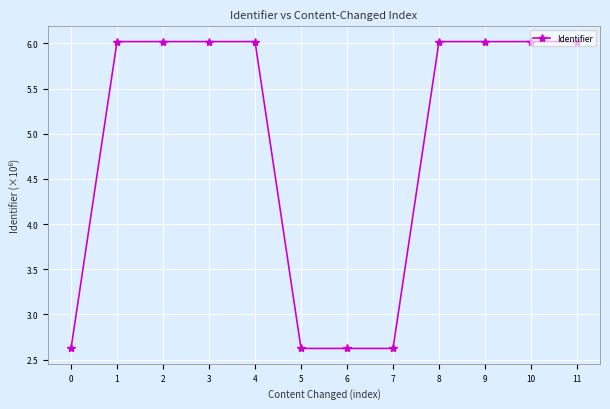

How many series are shown in this chart?

1